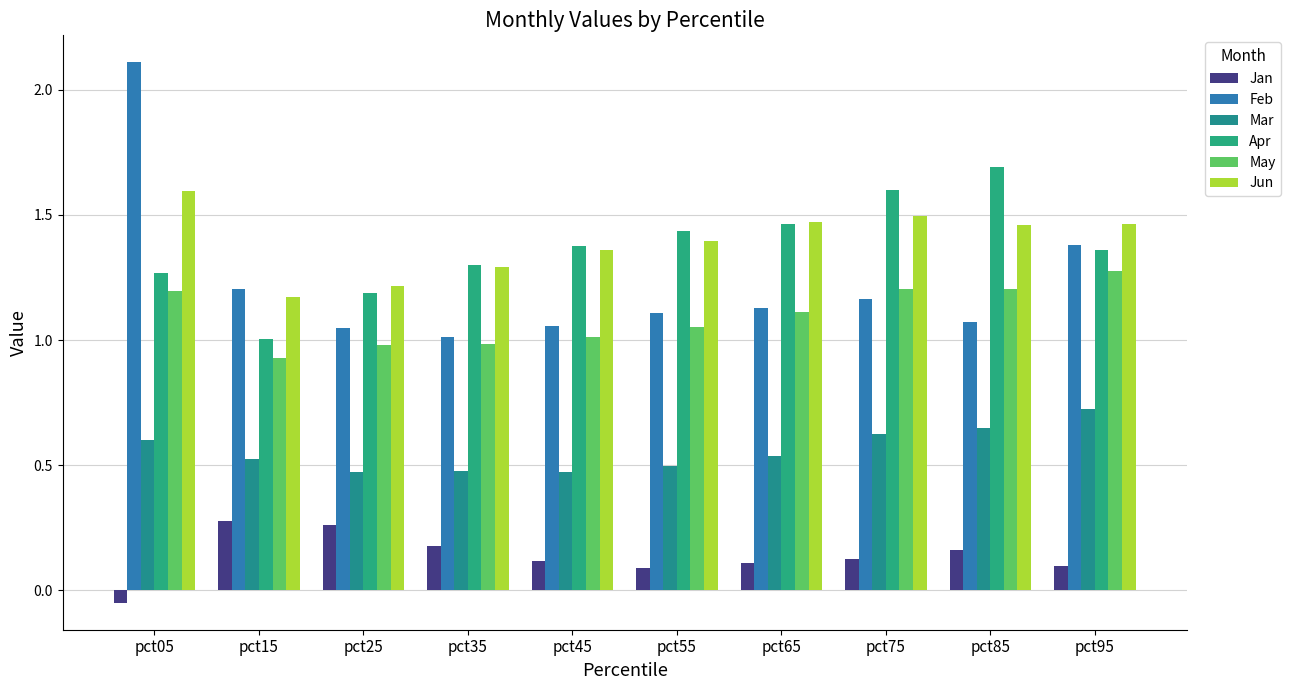

Which series has the largest range (max minus min)?

Feb